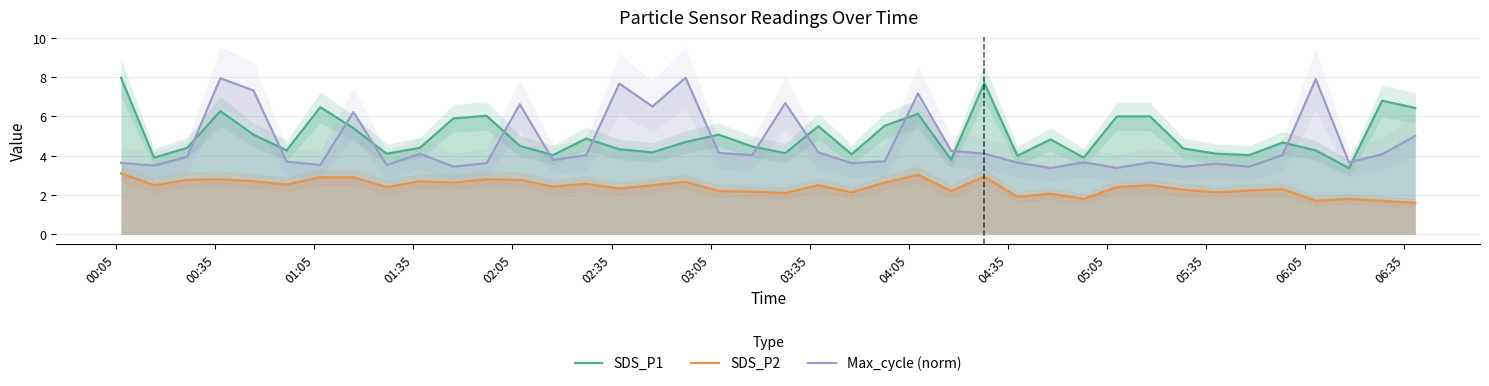

What are all the series names shown in the legend?

SDS_P1, SDS_P2, Max_cycle (norm)